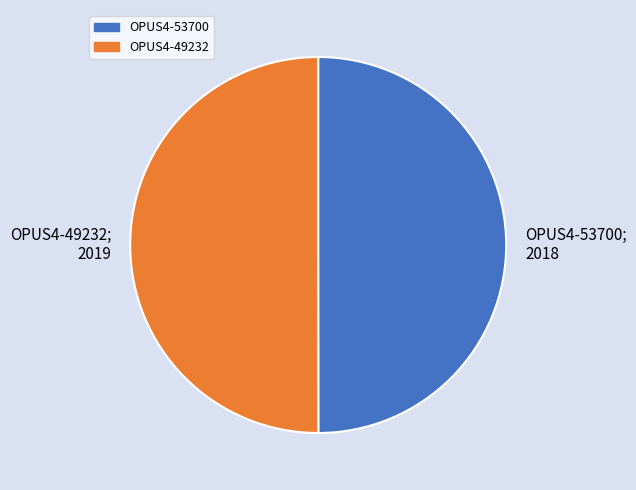

True or false: OPUS4-53700 accounts for 50% of the total.

True